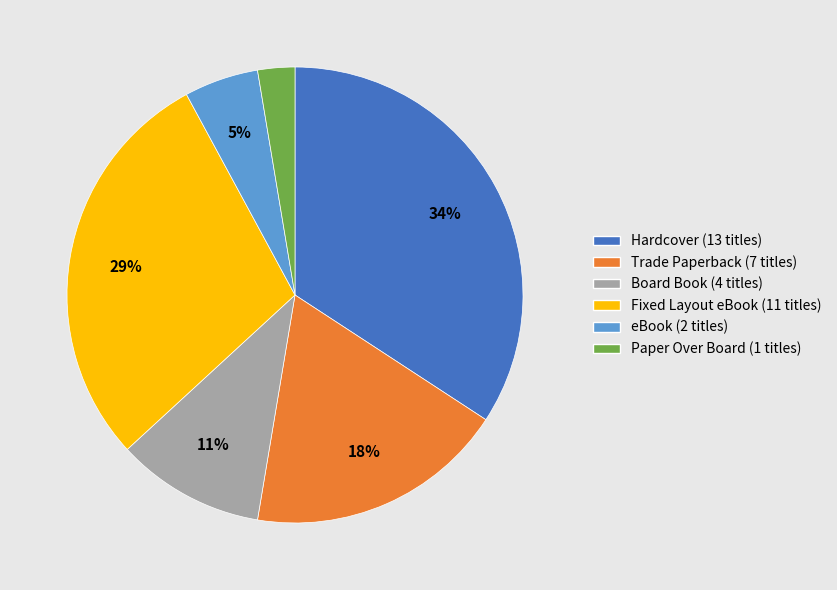

Which category has the biggest portion of the pie?

Hardcover